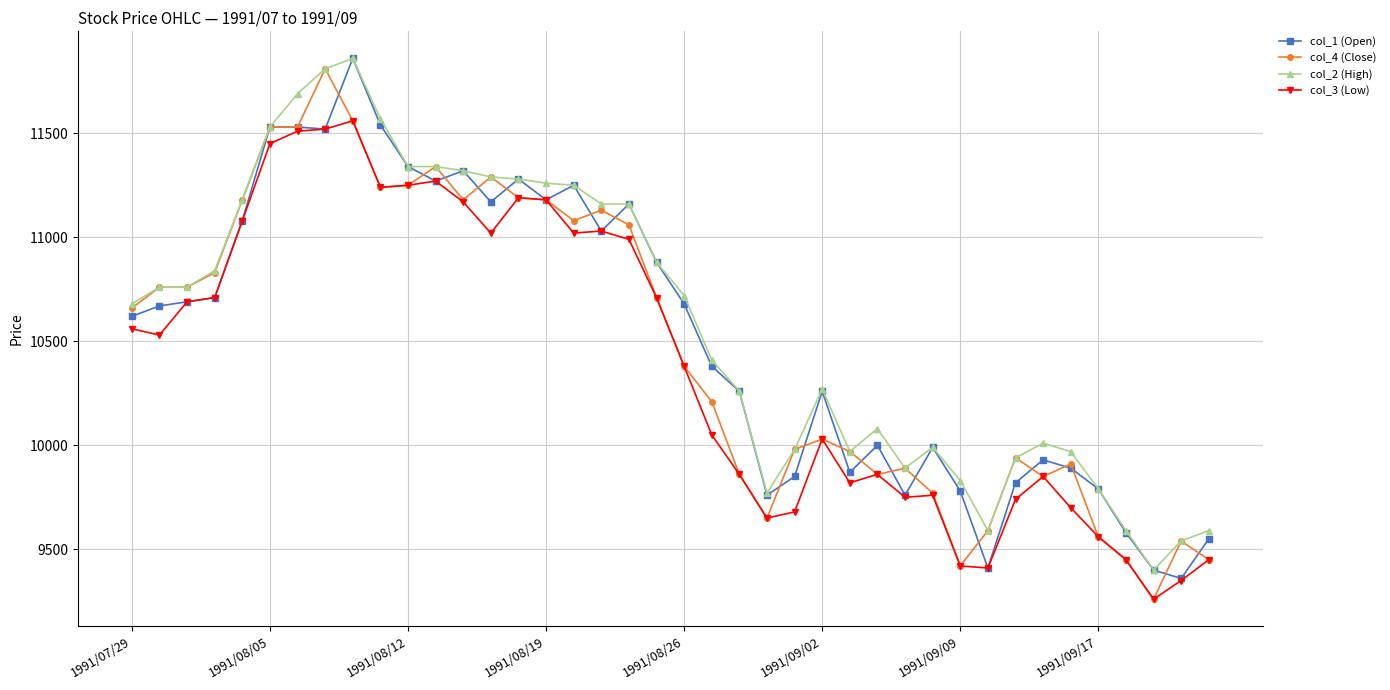

What is the sum of all col_1 (Open) values?

420950